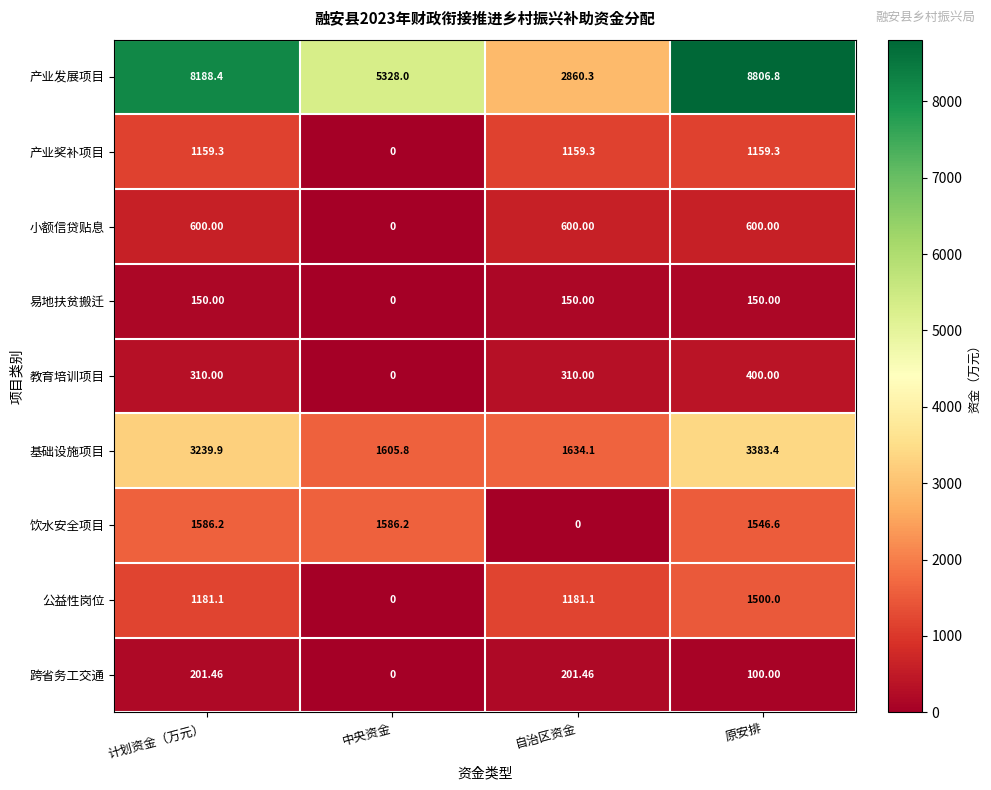

At which label does 产业奖补项目 first exceed 1159?

计划资金（万元）